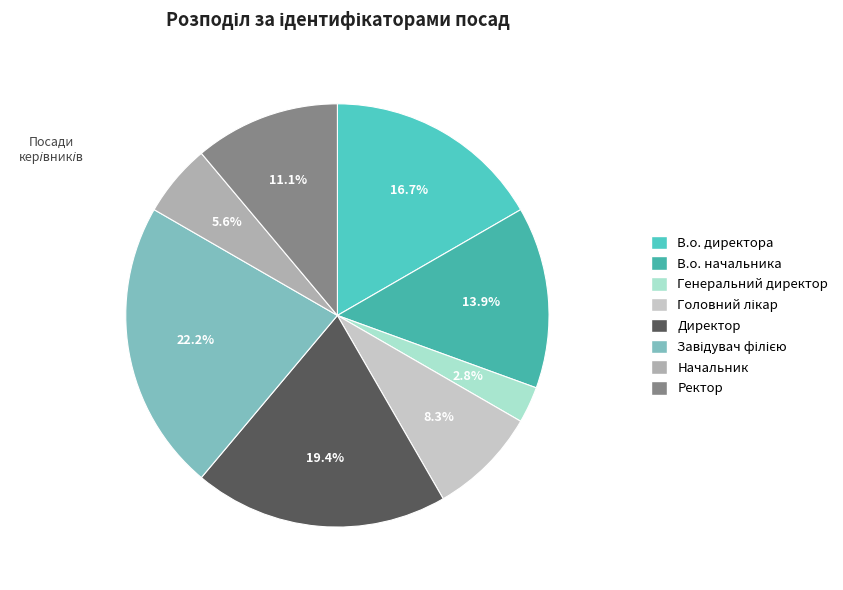

To the nearest percent, what portion does Ректор represent?

11%